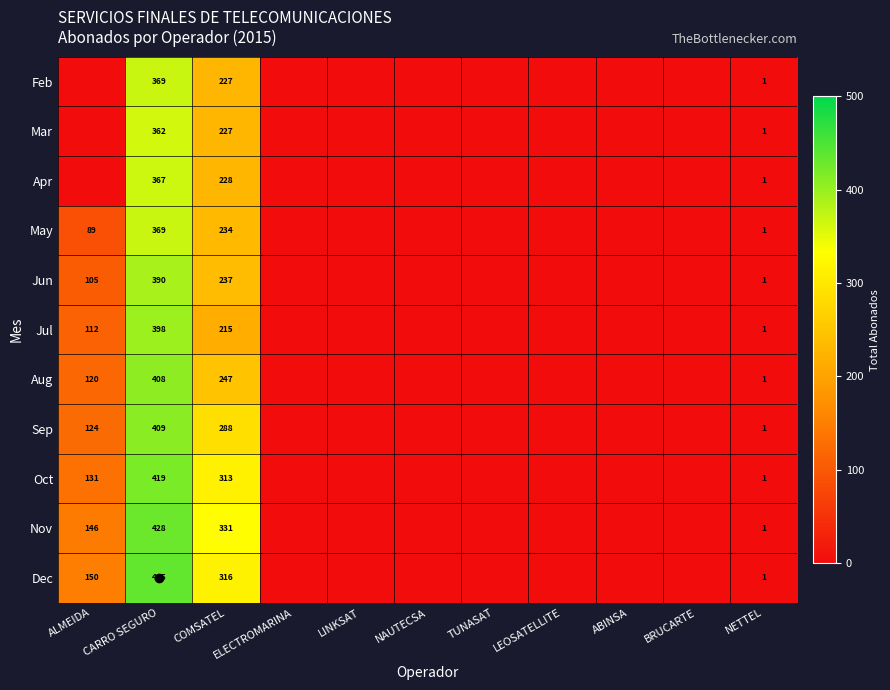

The value of Dec at CARRO SEGURO is 435. True or false?

True